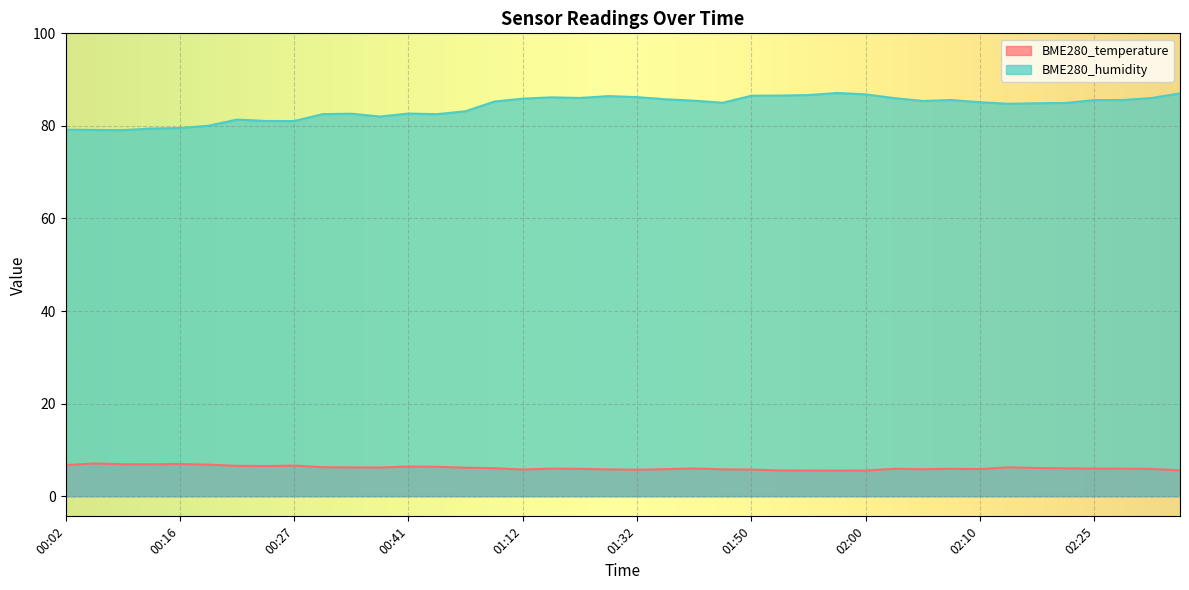

What is the sum of all BME280_temperature values?

244.5